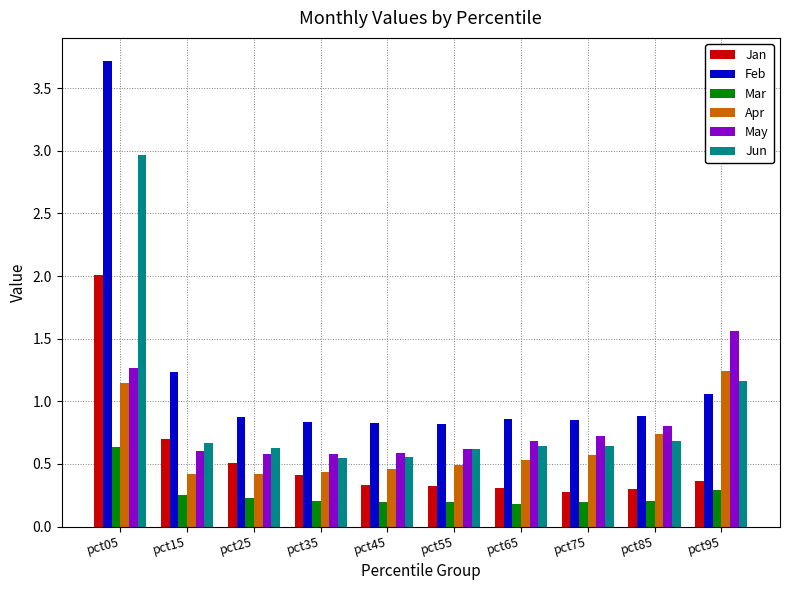

Which series has the widest spread of values?

Feb